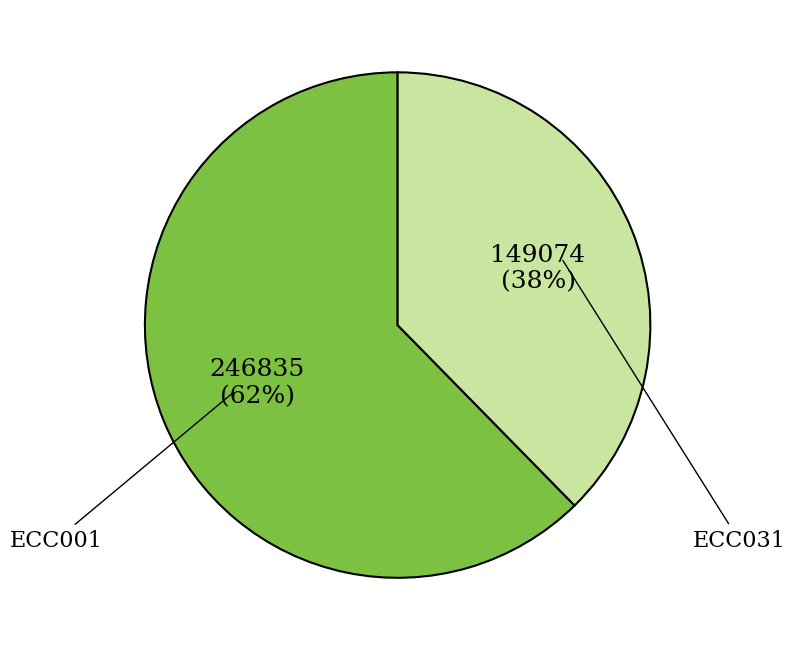

Combined, do ECC001 and ECC031 account for over 50%?

Yes